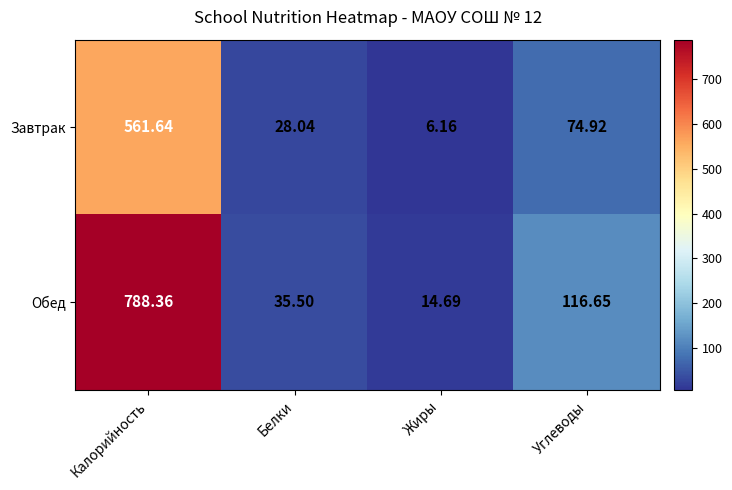

What is the spread (max minus min) of values at Калорийность?

226.7